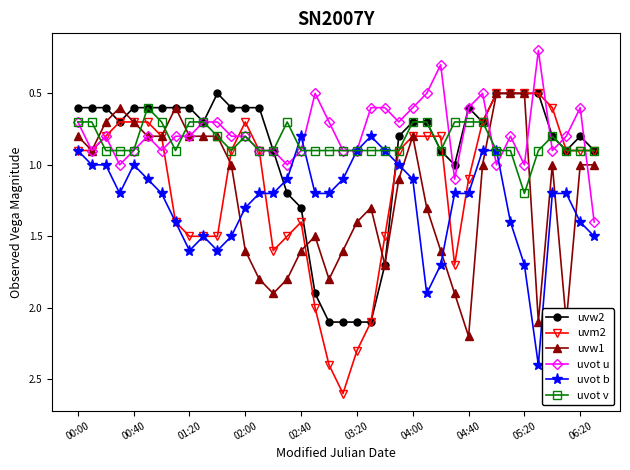

True or false: uvot v and uvw1 intersect in this chart.

True